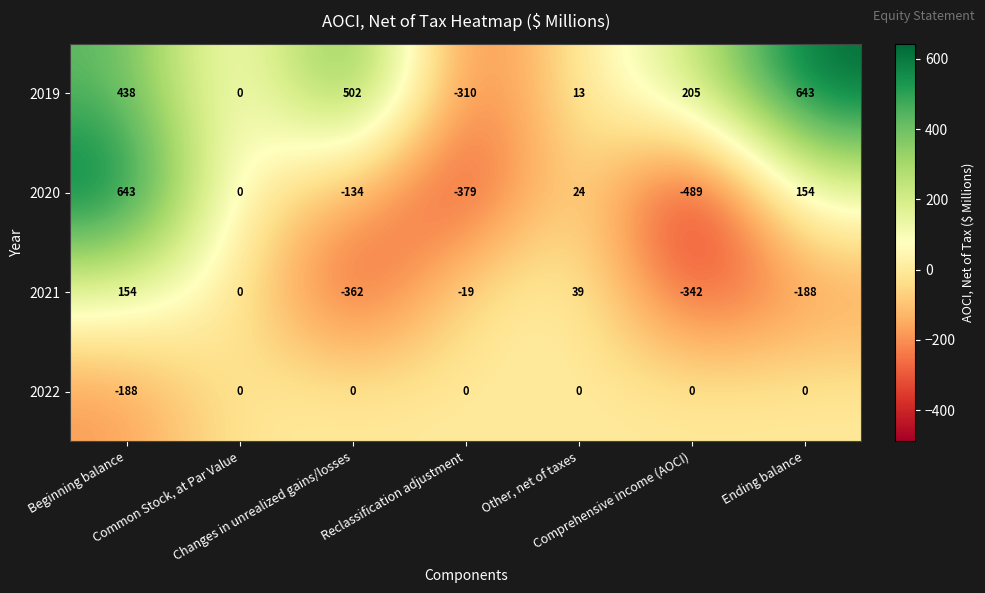

At how many categories does at least one series exceed 384?

3